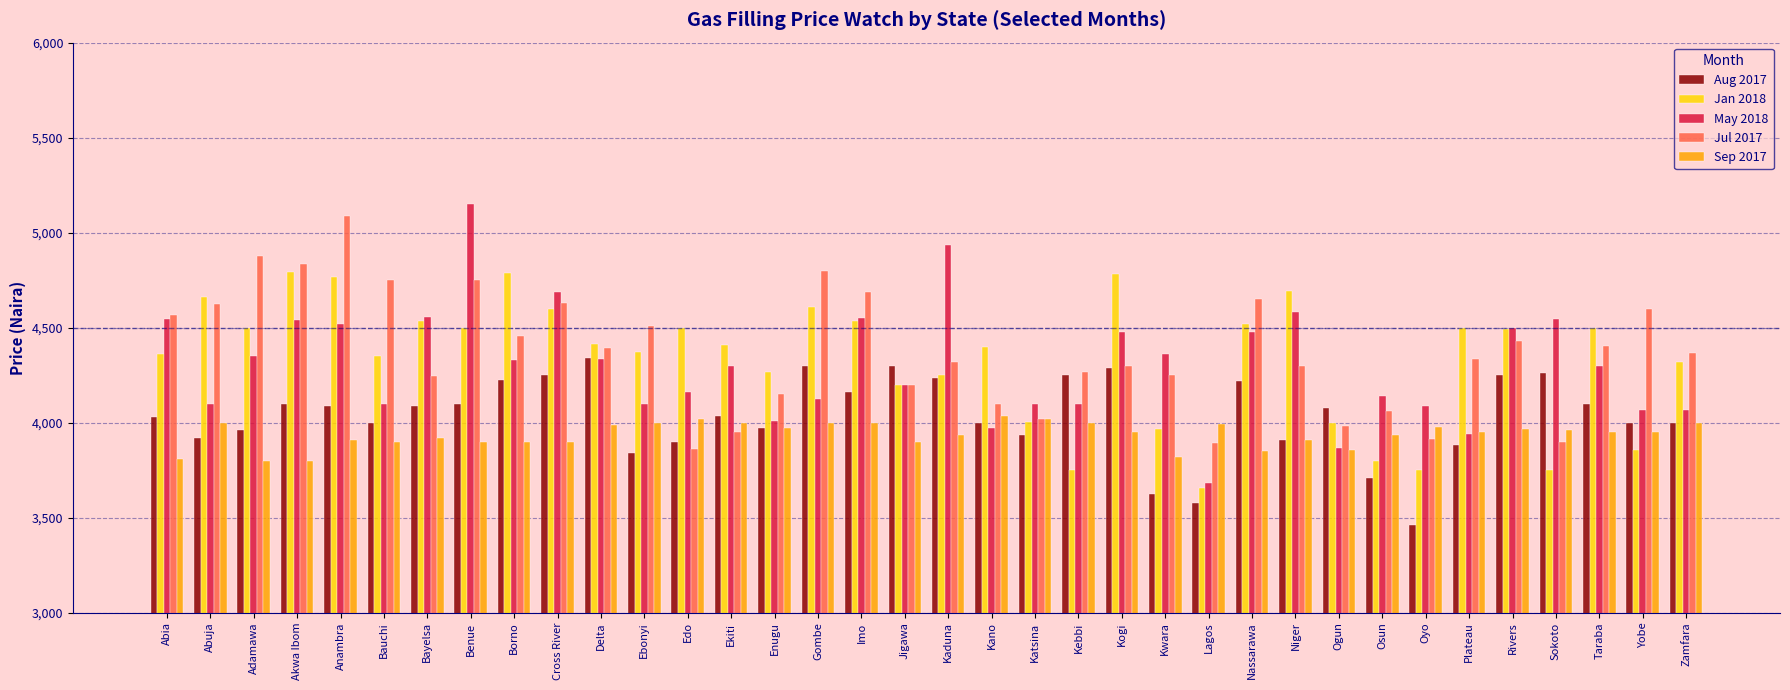

What is the average value of the Aug 2017 series?

4038.5